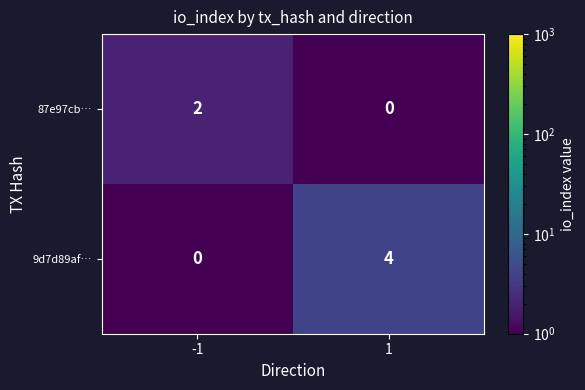

What is the greatest value displayed?

4